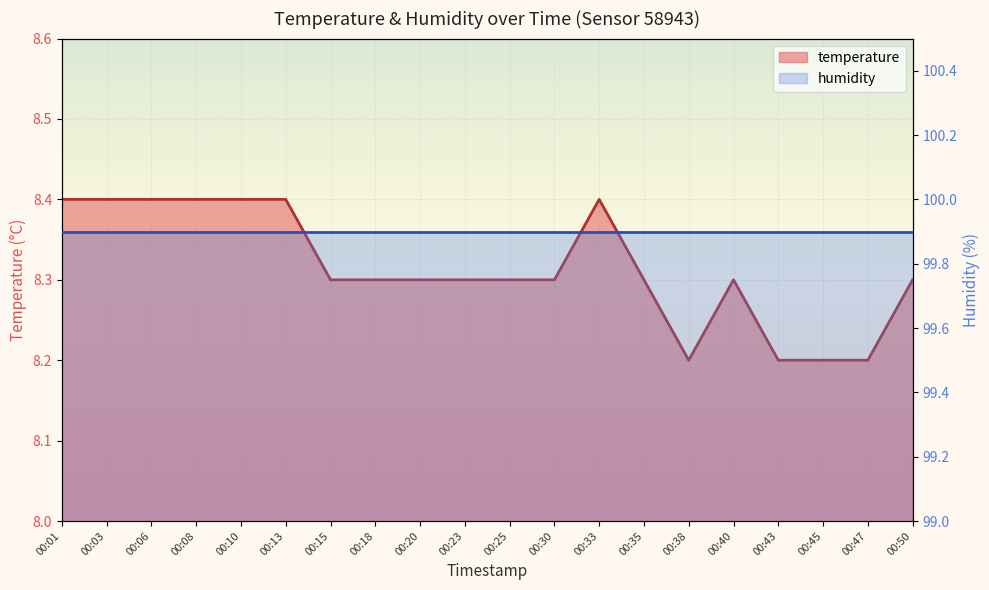

What is the minimum value shown in the chart?

8.2